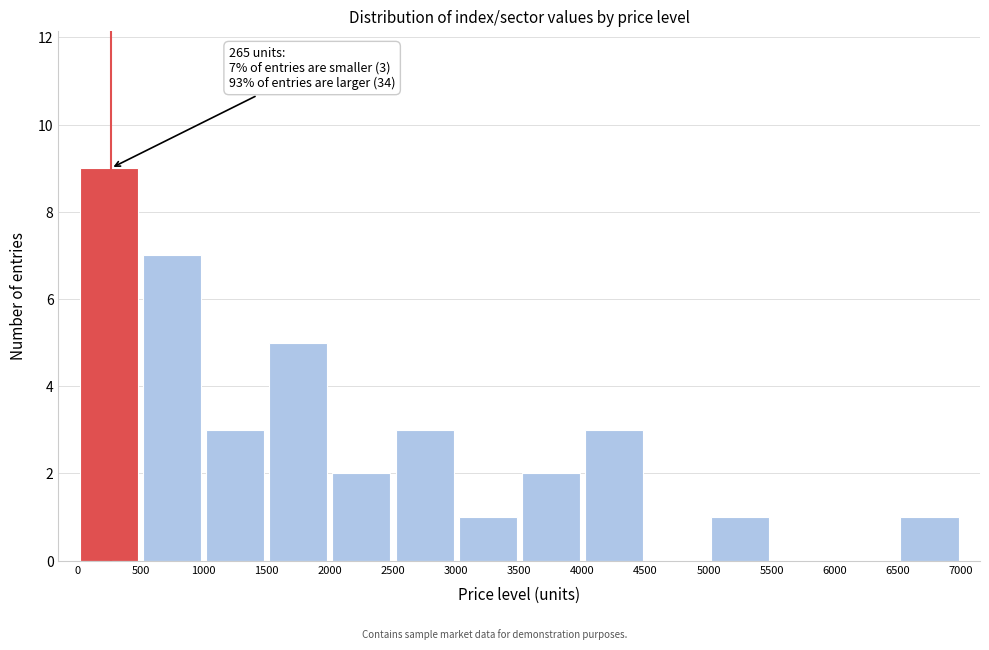

Which range on the x-axis has the tallest bar?

0 to 500